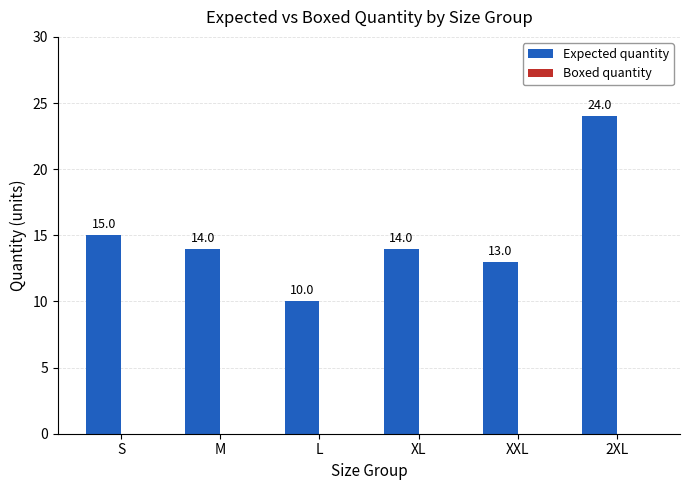

What is the sum of all values?

90